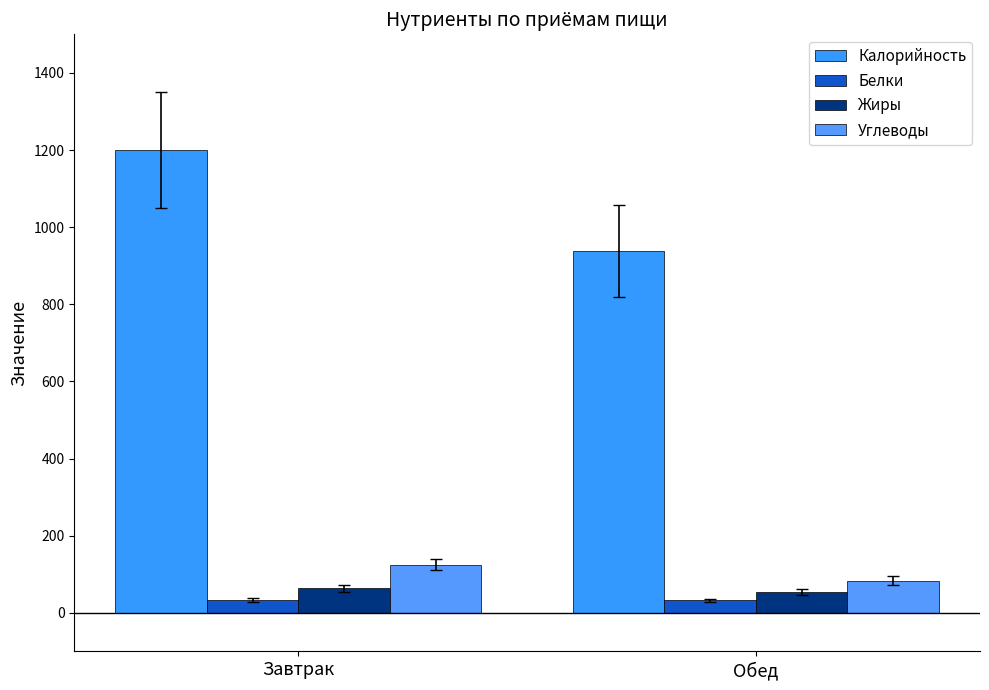

Is it true that Углеводы equals 65.8 at Завтрак?

False